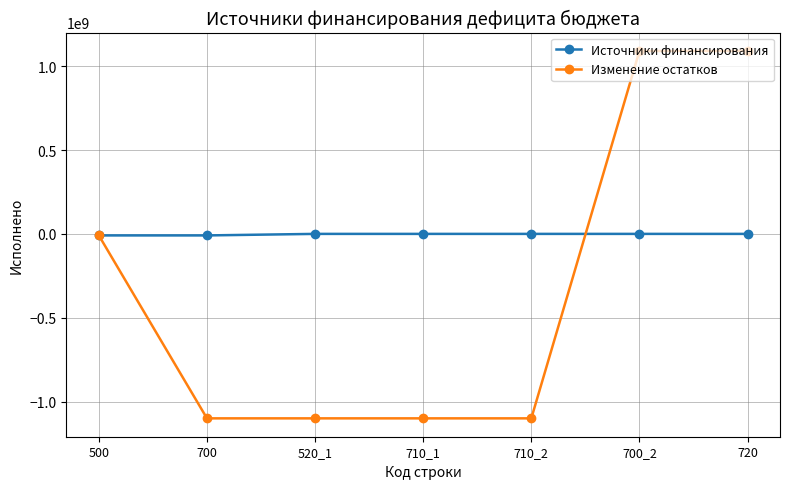

What are all the series names shown in the legend?

Источники финансирования, Изменение остатков